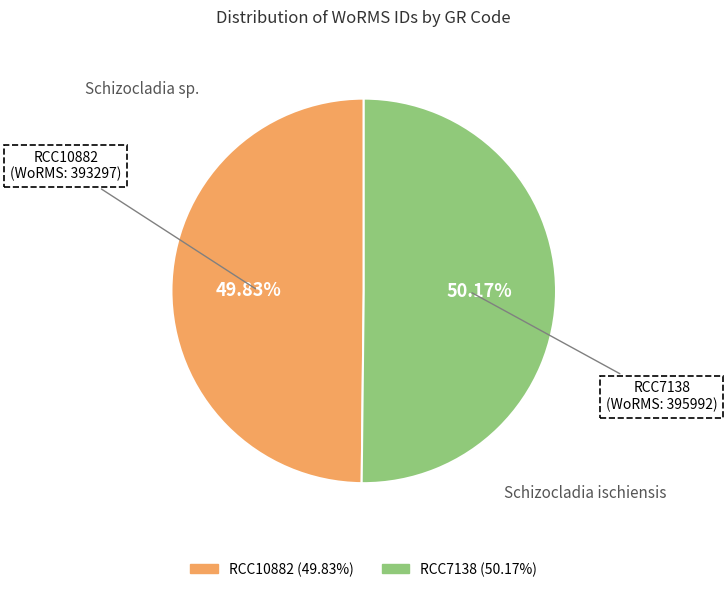

How many slices are in this pie chart?

2